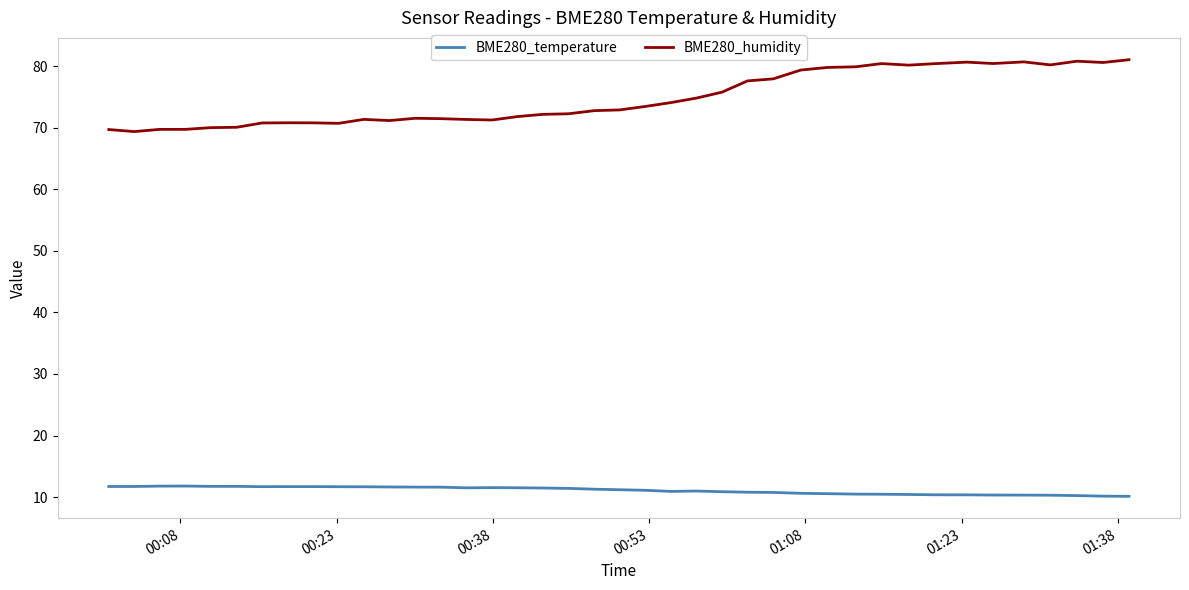

Which series has the largest total across all categories?

BME280_humidity